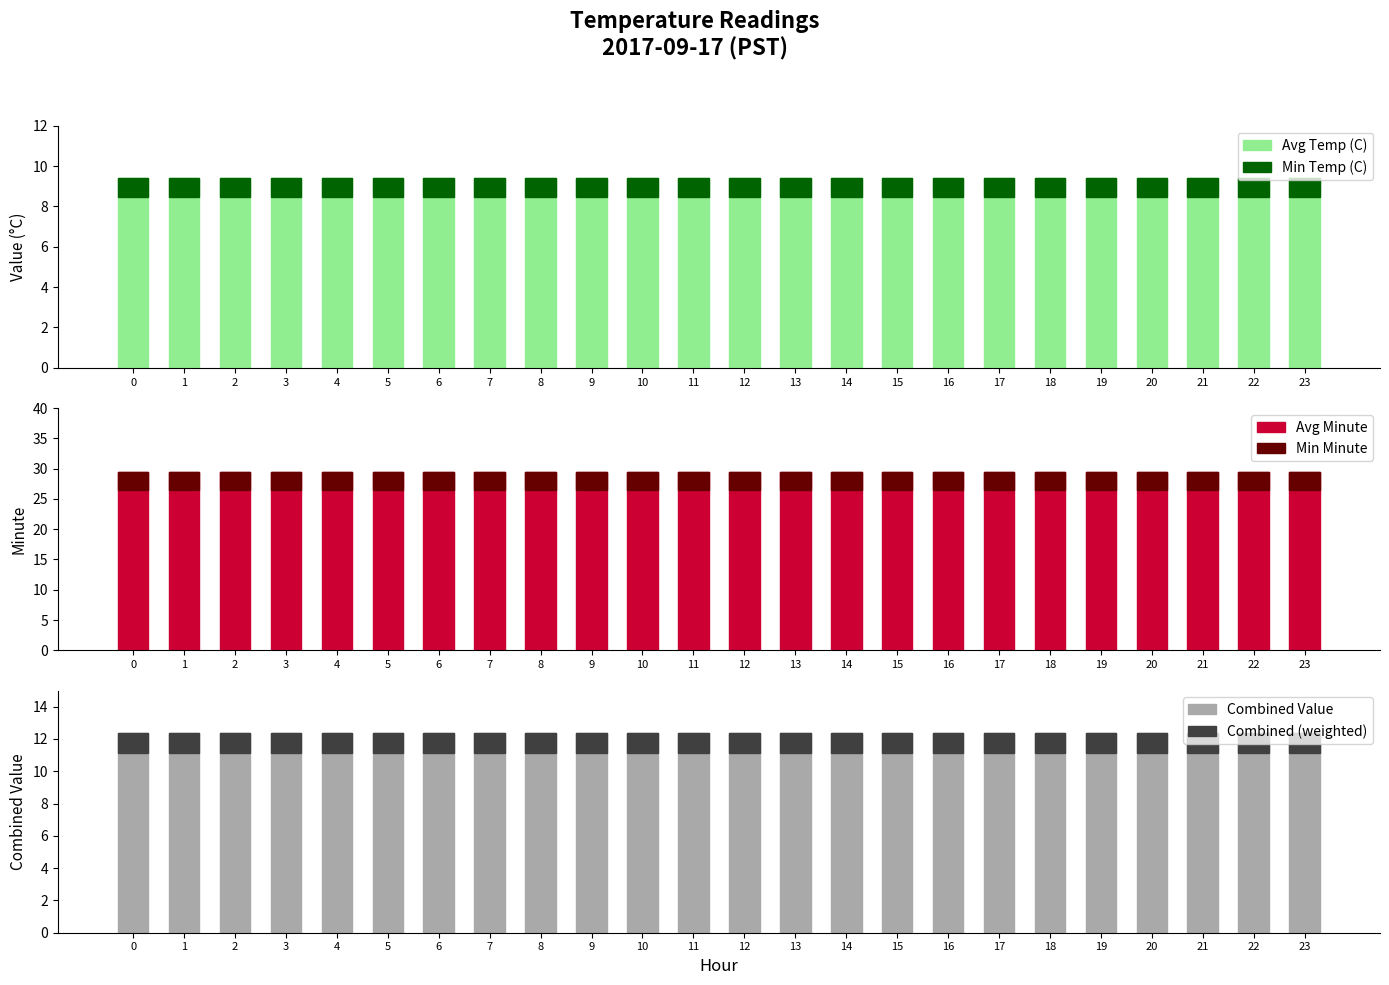

Reading left to right, extract all data points from this chart.

Avg Temp (C): 0=9.4	1=9.4	2=9.4	3=9.4	4=9.4	5=9.4	6=9.4	7=9.4	8=9.4	9=9.4	10=9.4	11=9.4	12=9.4	13=9.4	14=9.4	15=9.4	16=9.4	17=9.4	18=9.4	19=9.4	20=9.4	21=9.4	22=9.4	23=9.4
Min Temp (C): 0=0.9	1=0.9	2=0.9	3=0.9	4=0.9	5=0.9	6=0.9	7=0.9	8=0.9	9=0.9	10=0.9	11=0.9	12=0.9	13=0.9	14=0.9	15=0.9	16=0.9	17=0.9	18=0.9	19=0.9	20=0.9	21=0.9	22=0.9	23=0.9
Avg Minute: 0=29.5	1=29.5	2=29.5	3=29.5	4=29.5	5=29.5	6=29.5	7=29.5	8=29.5	9=29.5	10=29.5	11=29.5	12=29.5	13=29.5	14=29.5	15=29.5	16=29.5	17=29.5	18=29.5	19=29.5	20=29.5	21=29.5	22=29.5	23=29.5
Min Minute: 0=2.9	1=2.9	2=2.9	3=2.9	4=2.9	5=2.9	6=2.9	7=2.9	8=2.9	9=2.9	10=2.9	11=2.9	12=2.9	13=2.9	14=2.9	15=2.9	16=2.9	17=2.9	18=2.9	19=2.9	20=2.9	21=2.9	22=2.9	23=2.9
Combined Value: 0=12.4	1=12.4	2=12.4	3=12.4	4=12.4	5=12.4	6=12.4	7=12.4	8=12.4	9=12.4	10=12.4	11=12.4	12=12.4	13=12.4	14=12.4	15=12.4	16=12.4	17=12.4	18=12.4	19=12.4	20=12.4	21=12.4	22=12.4	23=12.4
Combined (weighted): 0=1.2	1=1.2	2=1.2	3=1.2	4=1.2	5=1.2	6=1.2	7=1.2	8=1.2	9=1.2	10=1.2	11=1.2	12=1.2	13=1.2	14=1.2	15=1.2	16=1.2	17=1.2	18=1.2	19=1.2	20=1.2	21=1.2	22=1.2	23=1.2